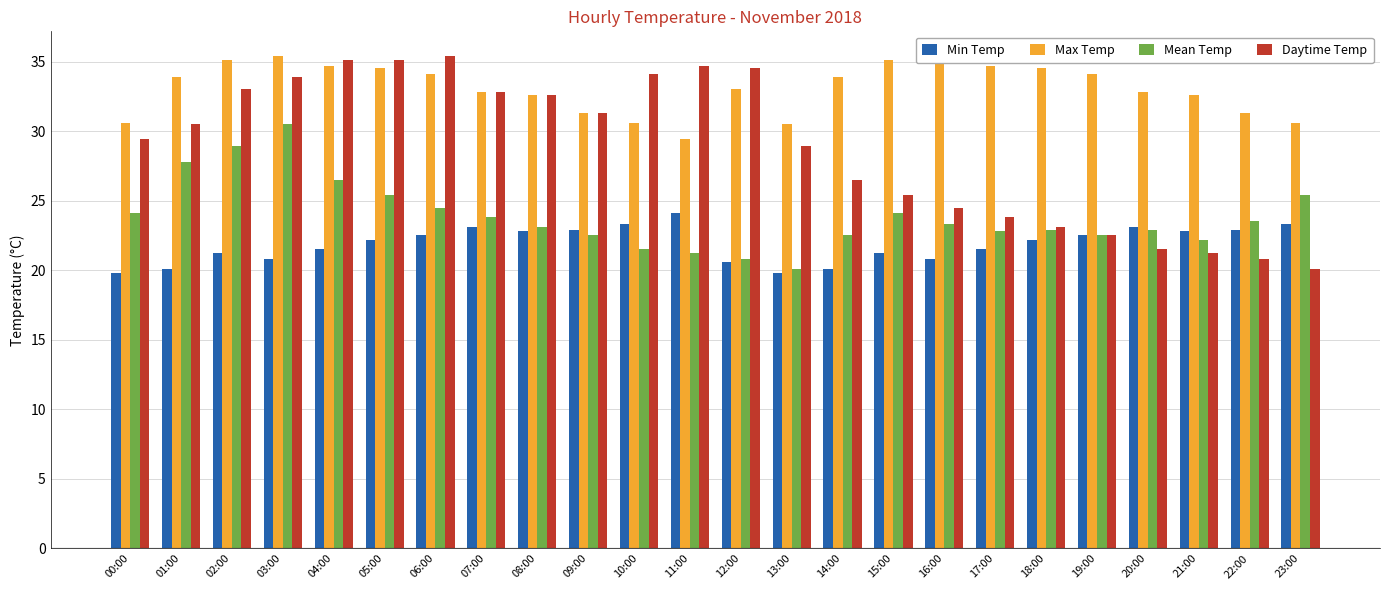

The value of Min Temp at 02:00 is 35.2. True or false?

False